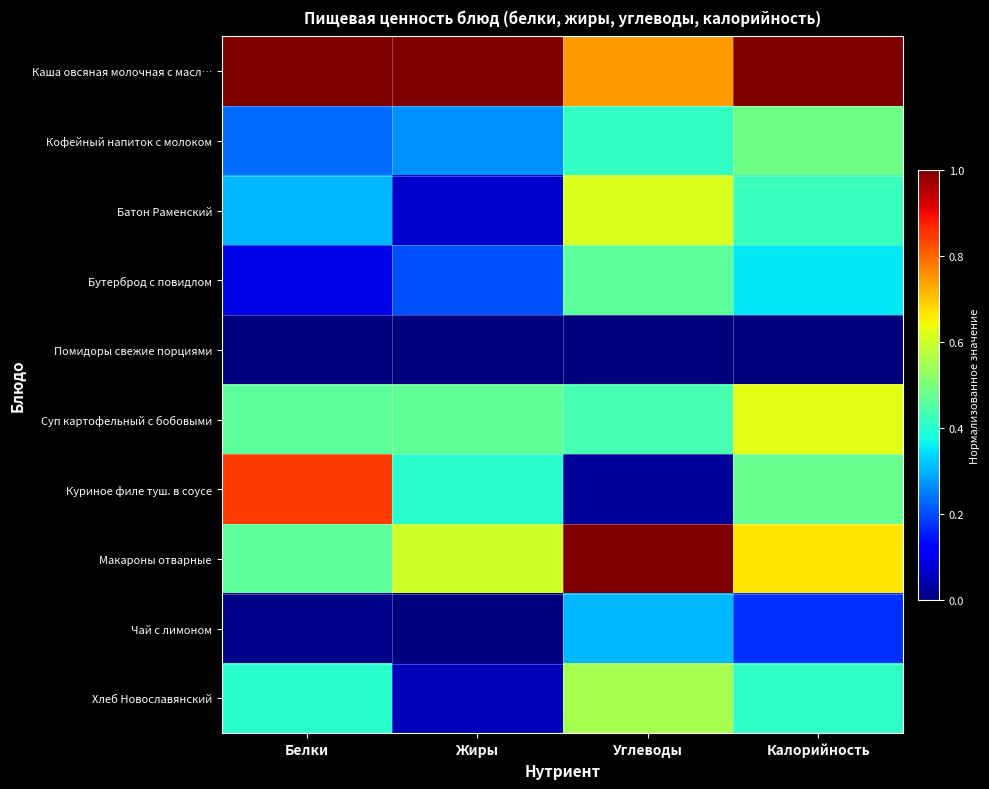

Between Белки and Калорийность, which is larger?

Белки